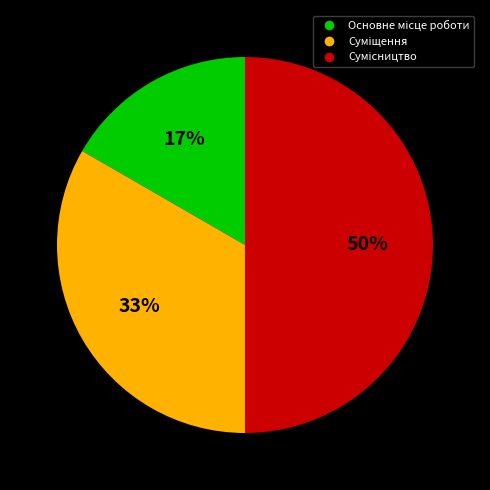

To the nearest percent, what is the average slice percentage?

33%